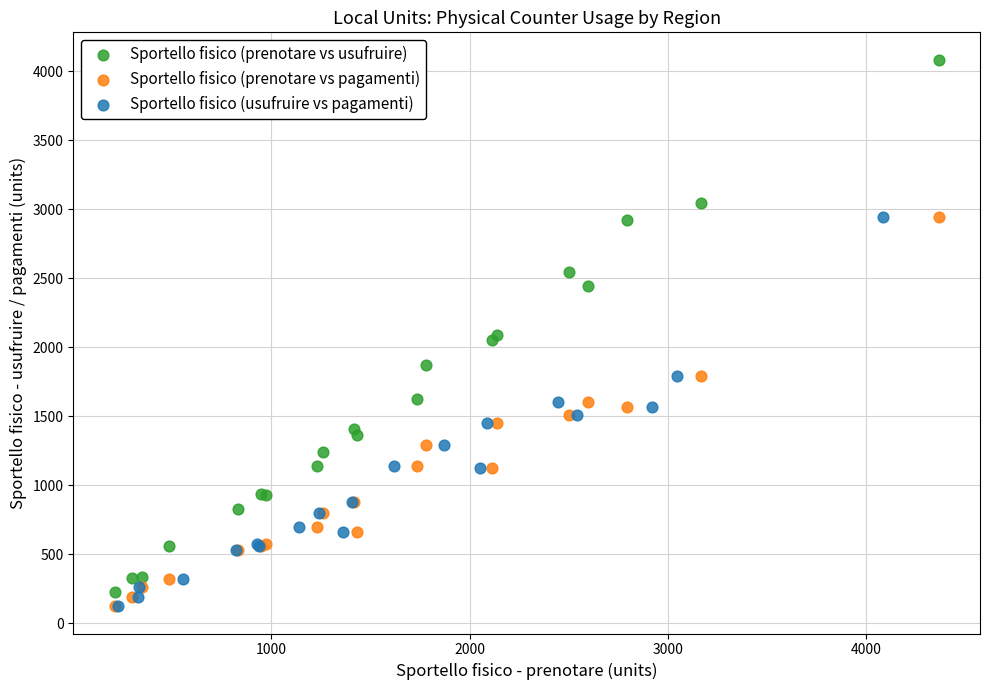

Which series has the largest Y range (max minus min)?

Sportello fisico (prenotare vs usufruire)